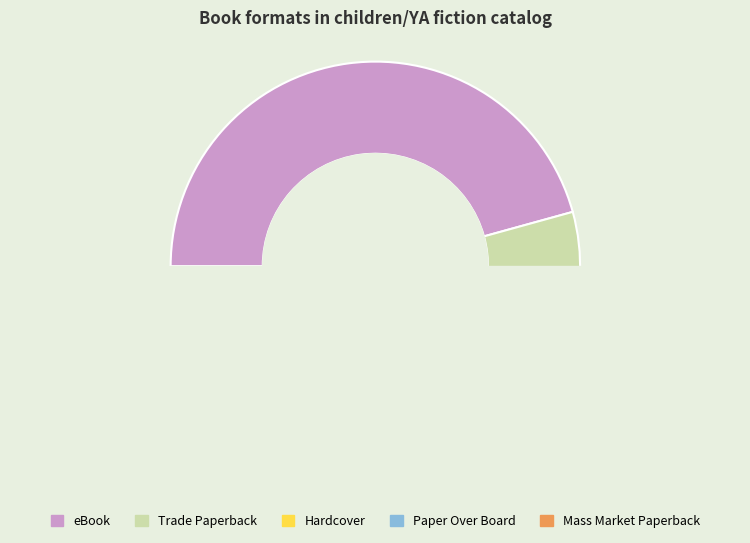

Do Mass Market Paperback and Trade Paperback together represent more than half of the pie?

No